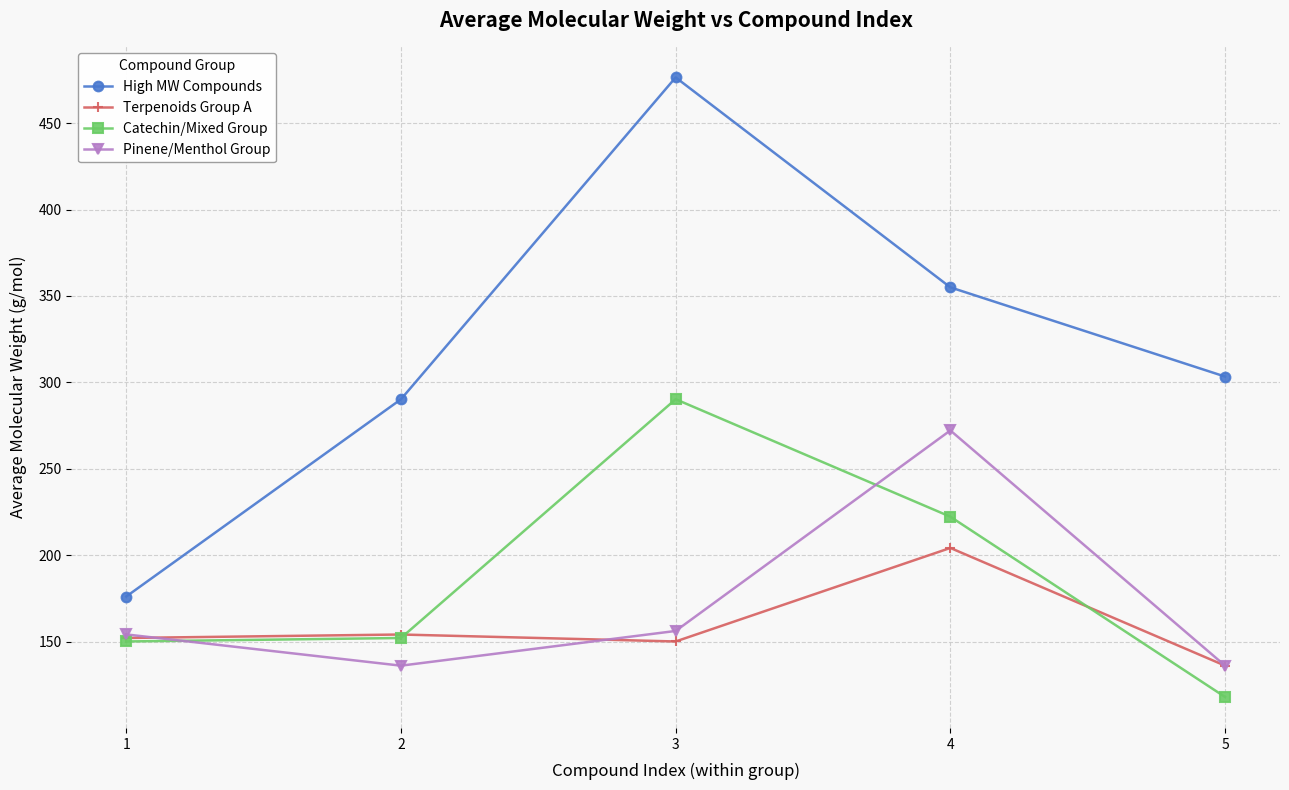

What is the total value across all series at 3?

1073.2